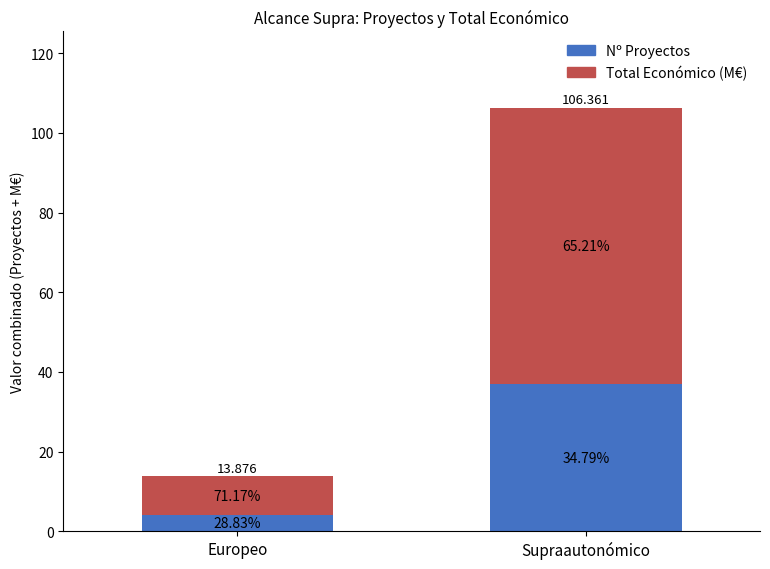

List the series in order of their overall mean, lowest first.

Nº Proyectos, Total Económico (M€)